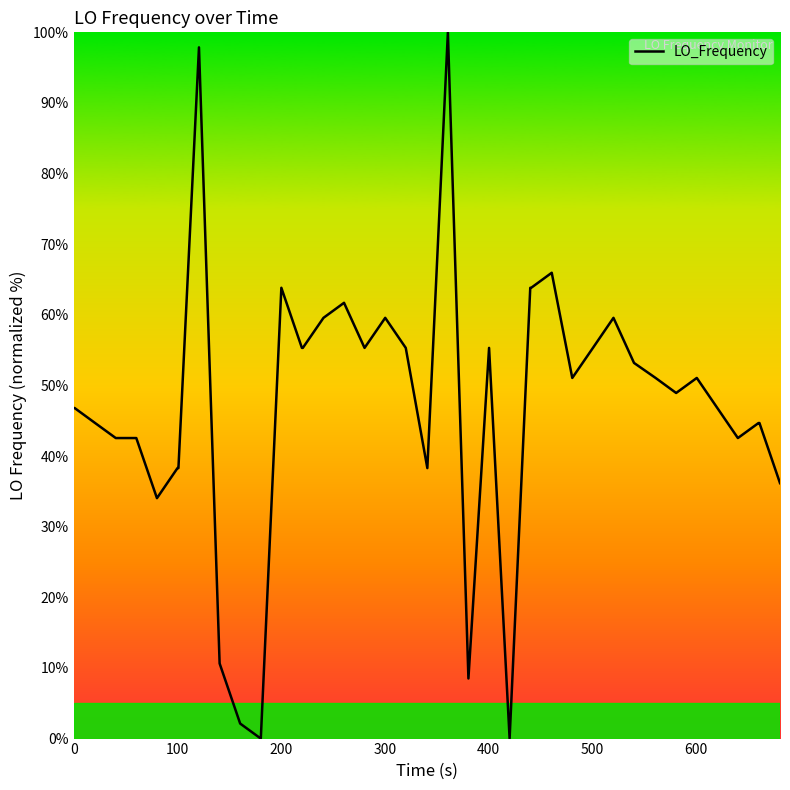

What is the average value?

47.3